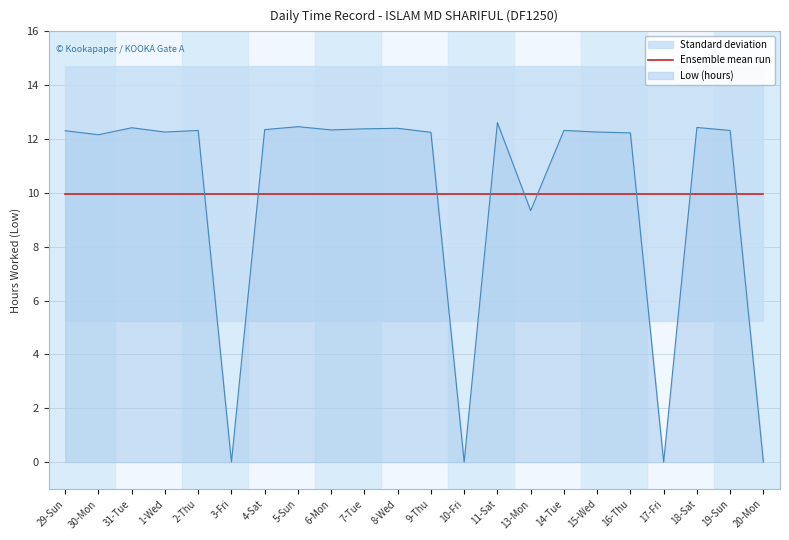

How many values are above zero?

18